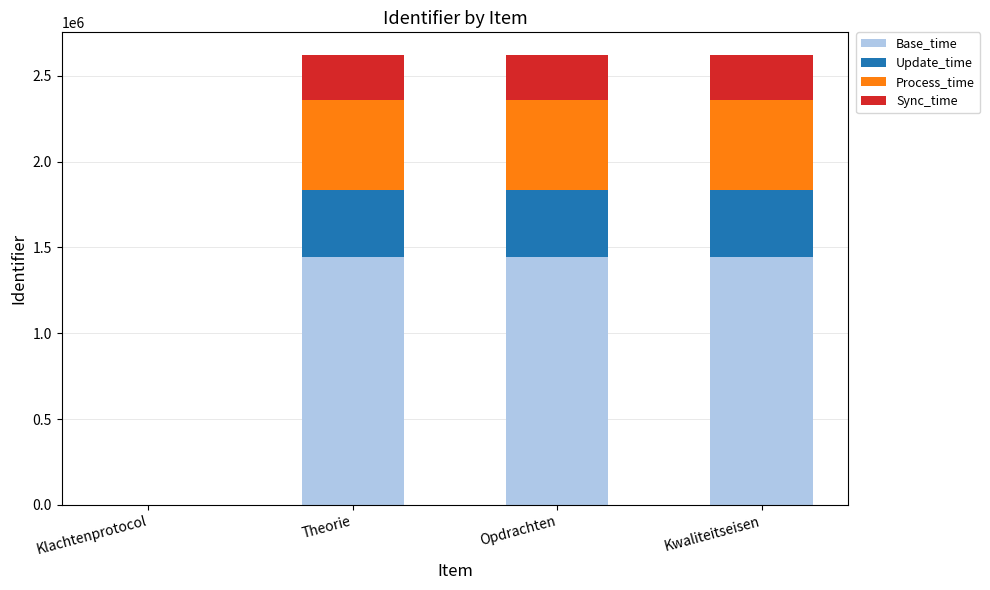

What is the maximum value for Base_time?

1441924.6